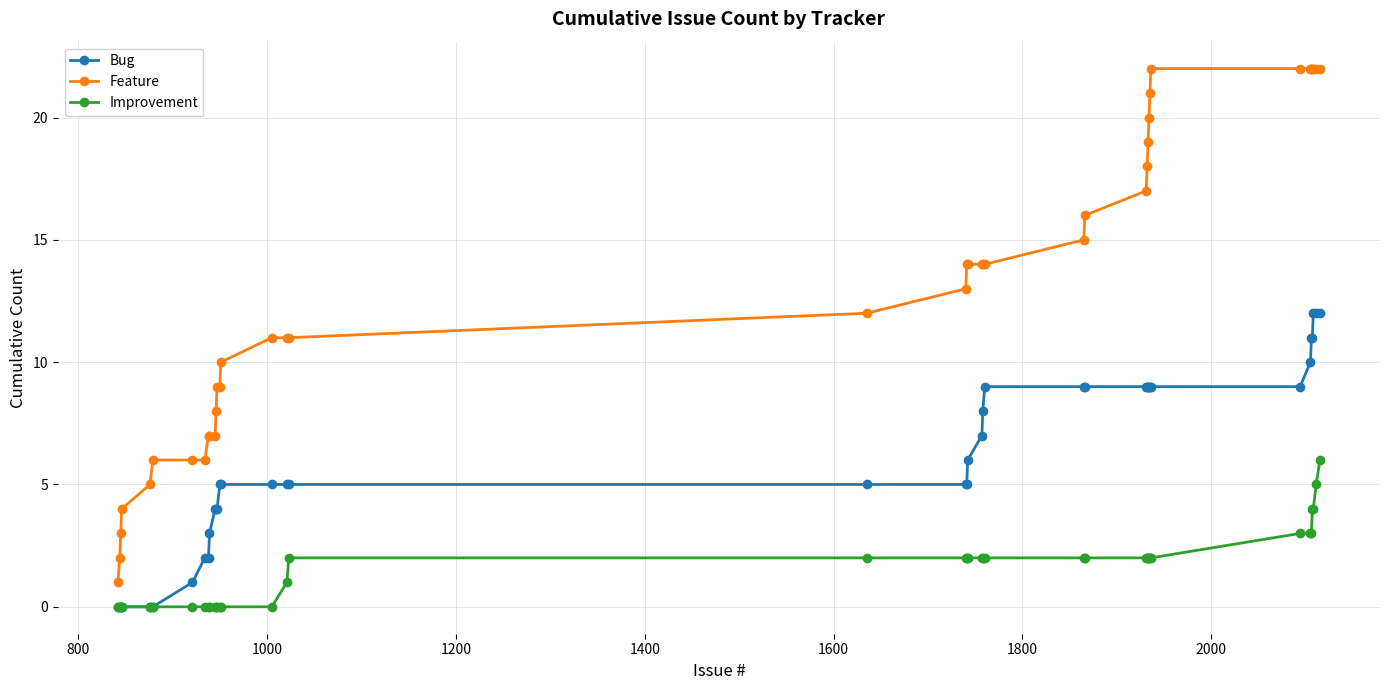

What is the highest value of the Bug series?

12